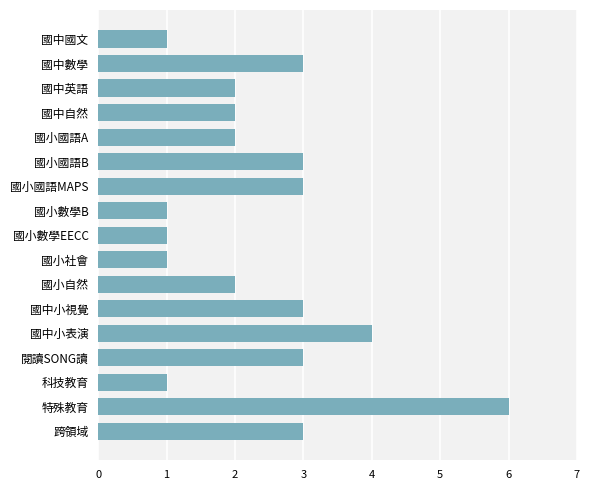

Reading top to bottom, extract all data points from this chart.

1	3	2	2	2	3	3	1	1	1	2	3	4	3	1	6	3